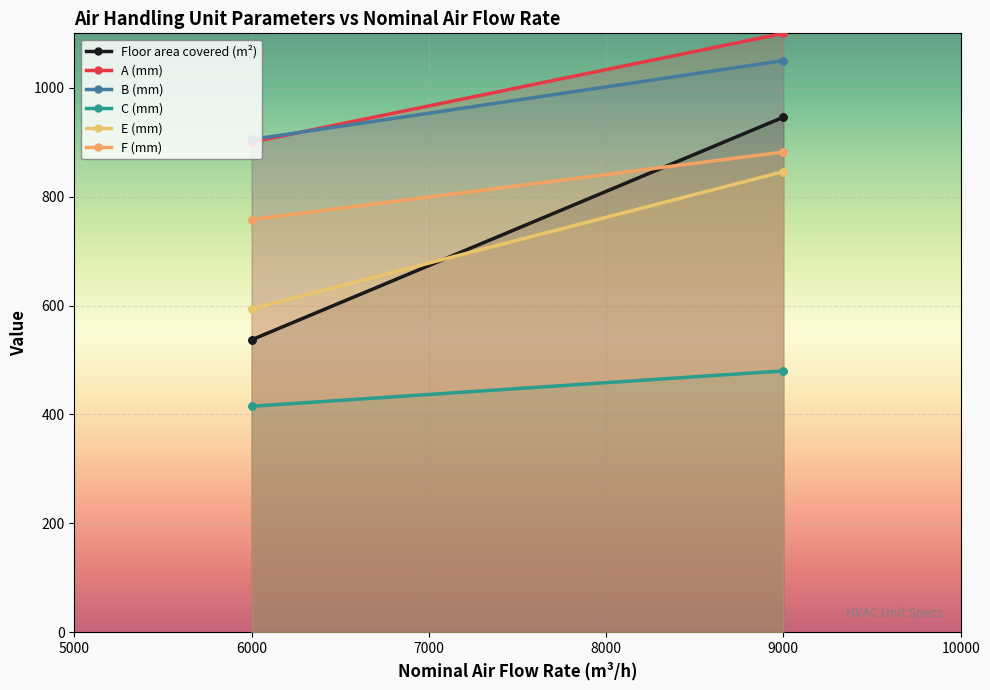

What is the average value of the F (mm) series?

820